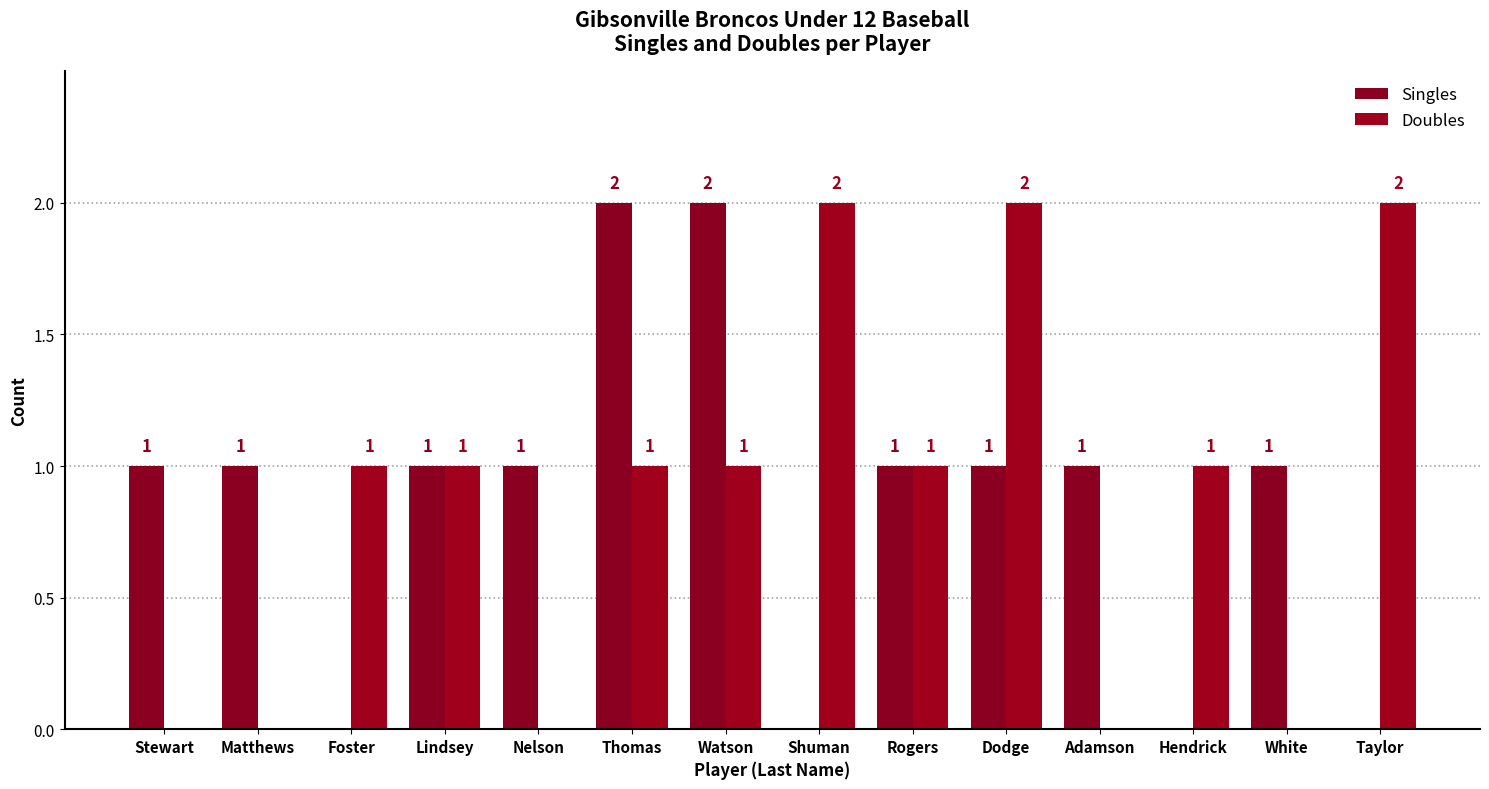

How many distinct data groups are displayed?

2